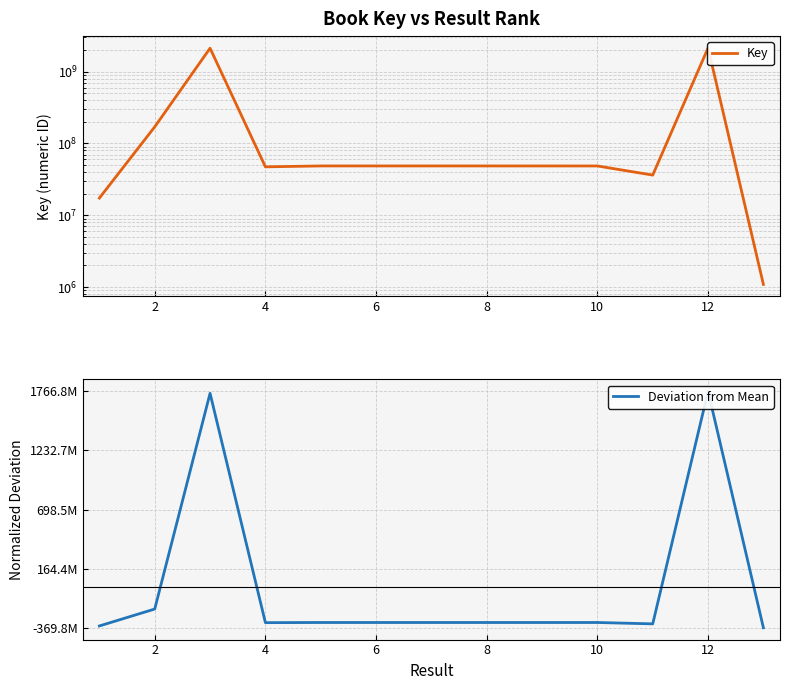

How many values in the Deviation from Mean series exceed -322239364?

6